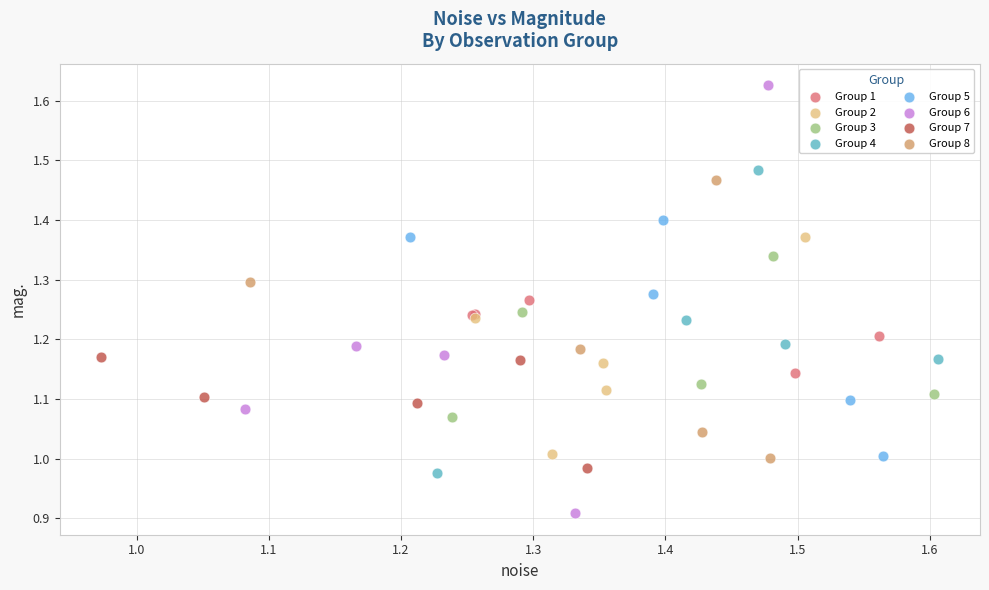

What are all the series names shown in the legend?

Group 1, Group 2, Group 3, Group 4, Group 5, Group 6, Group 7, Group 8